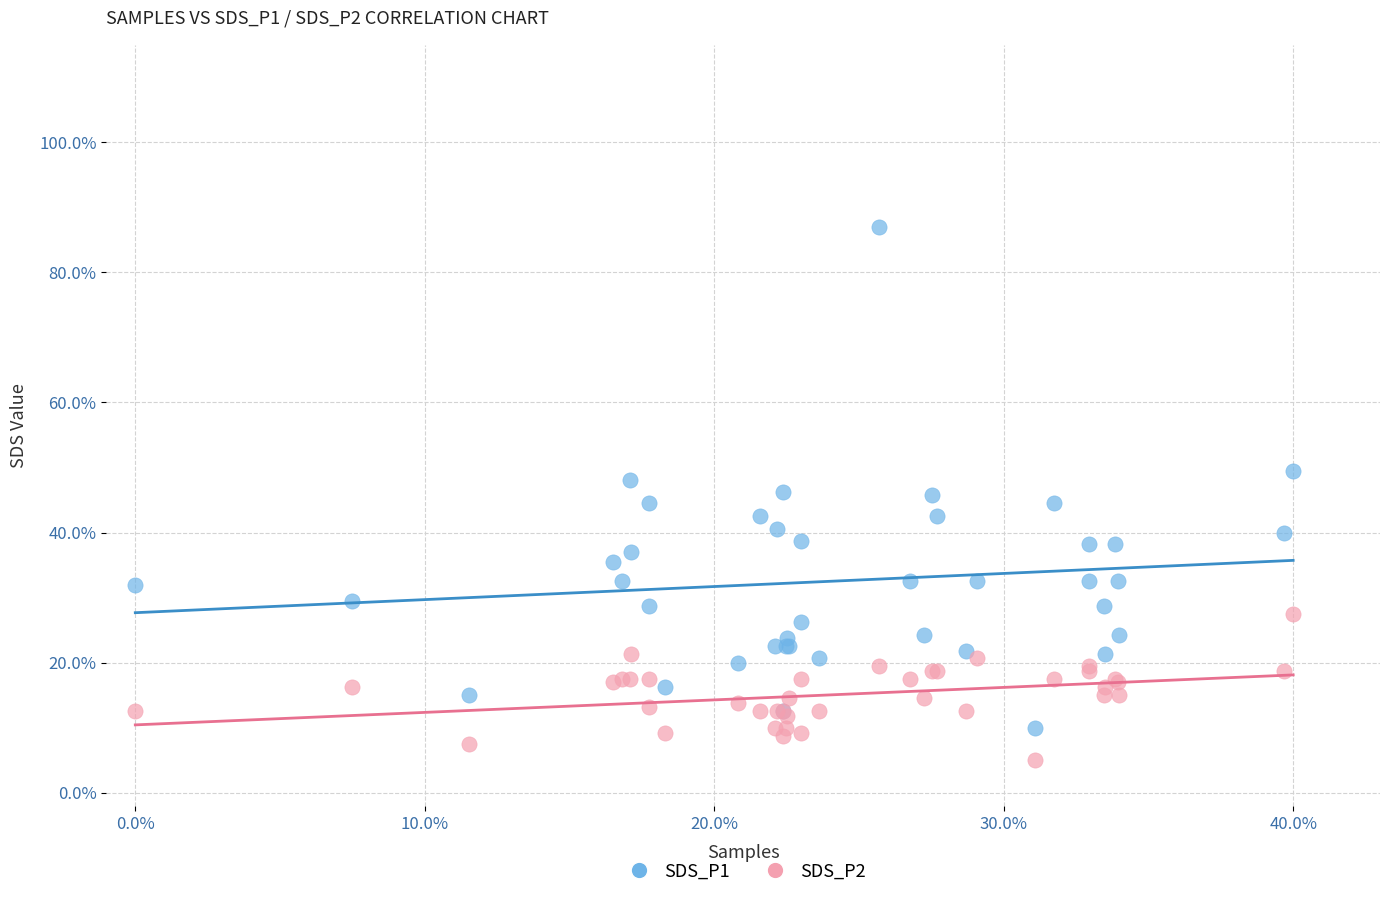

Which series has the widest spread of Y values?

SDS_P1